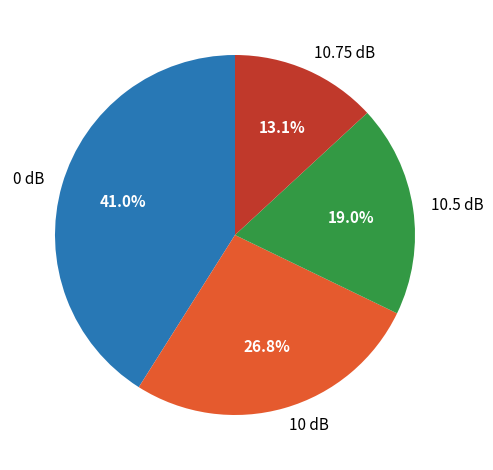

Approximately how many times larger is the value at 0 dB compared to 10 dB?

1.5